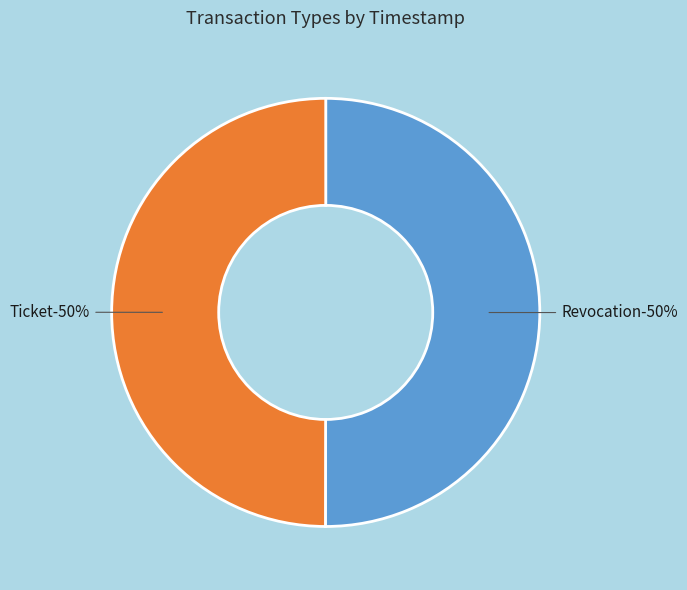

Is the sum of Revocation and Ticket greater than half?

Yes